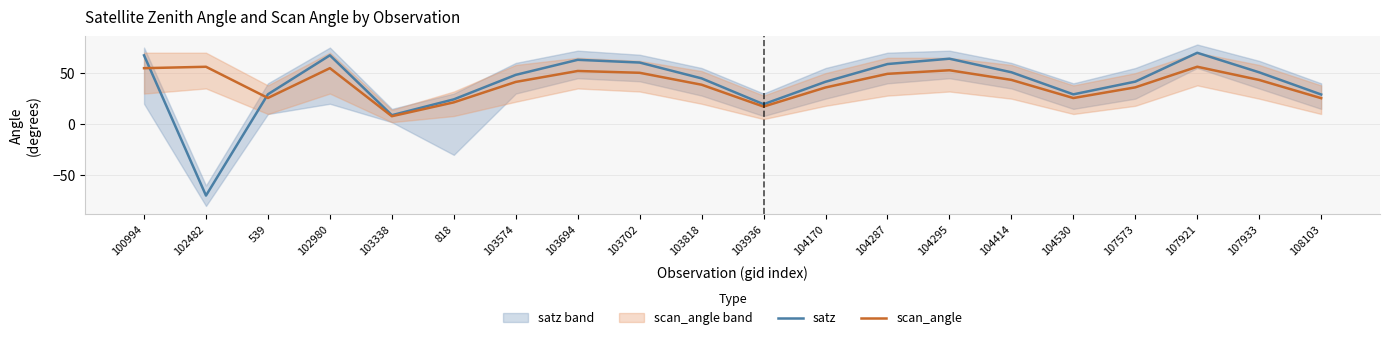

What is the value of the scan_angle point at the 4th from the left?

54.9